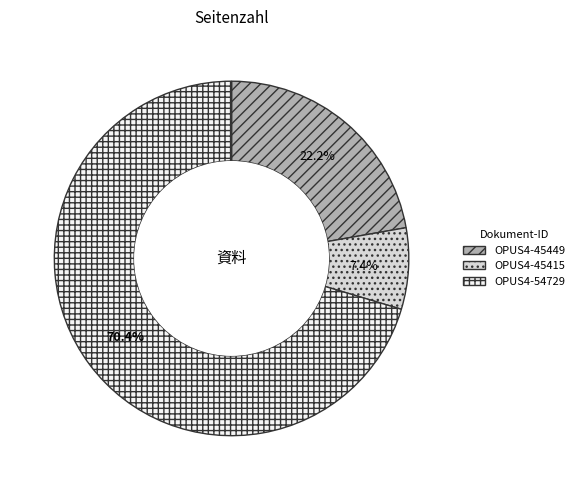

Which category has the smallest portion of the pie?

OPUS4-45415